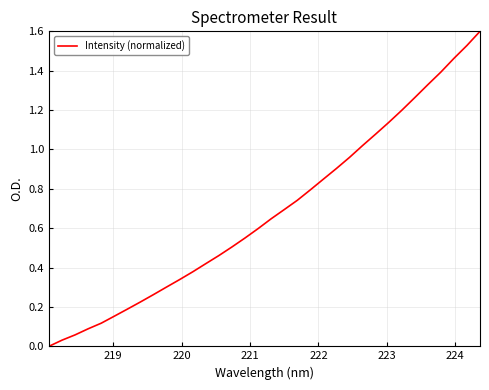

What is the maximum value shown in the chart?

1.6